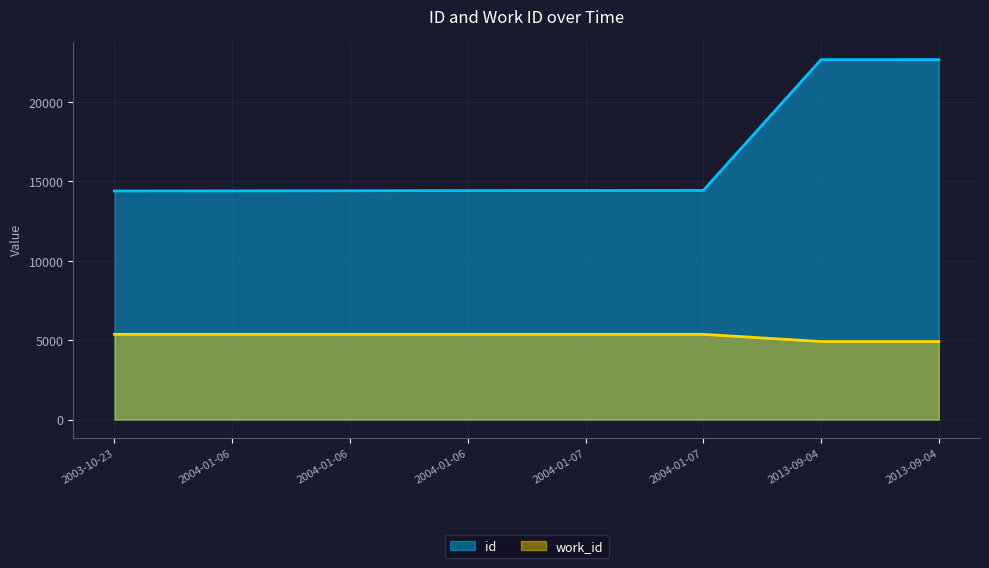

What is the label of the 8th point from the right?

2003-10-23